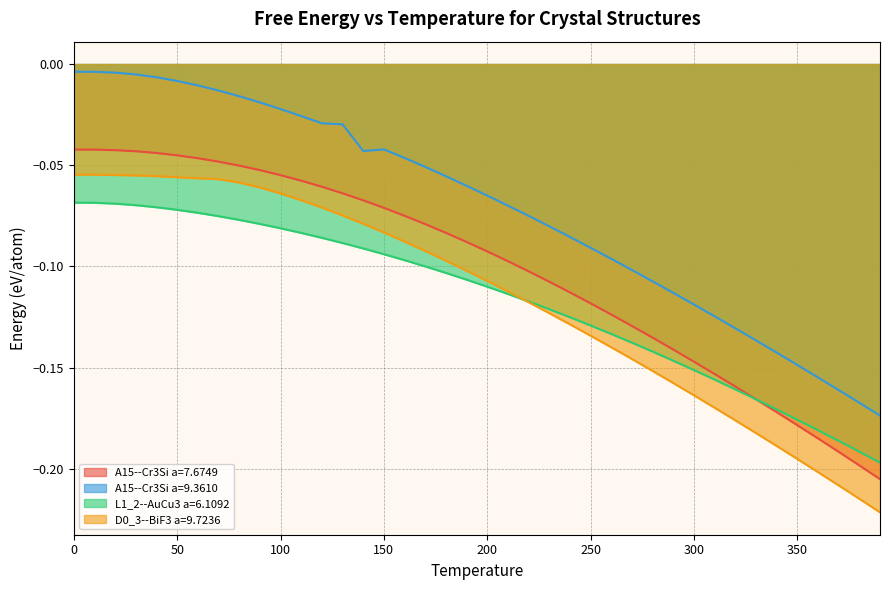

Which has a higher value, 200 or 190?

190